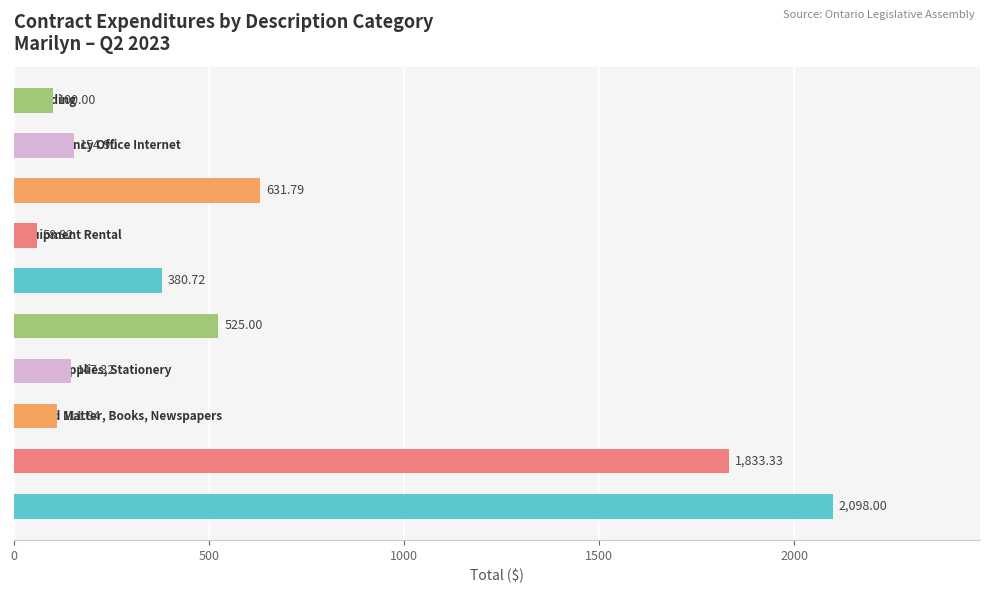

List the labels in order of value, largest first.

Advertising, Computer Software and Licences, Voice and data plan, Janitorial Services and Maintenance, Public Utilities, Constituency Office Internet, Office Supplies, Stationery, Printed Matter, Books, Newspapers, Shredding, Equipment Rental